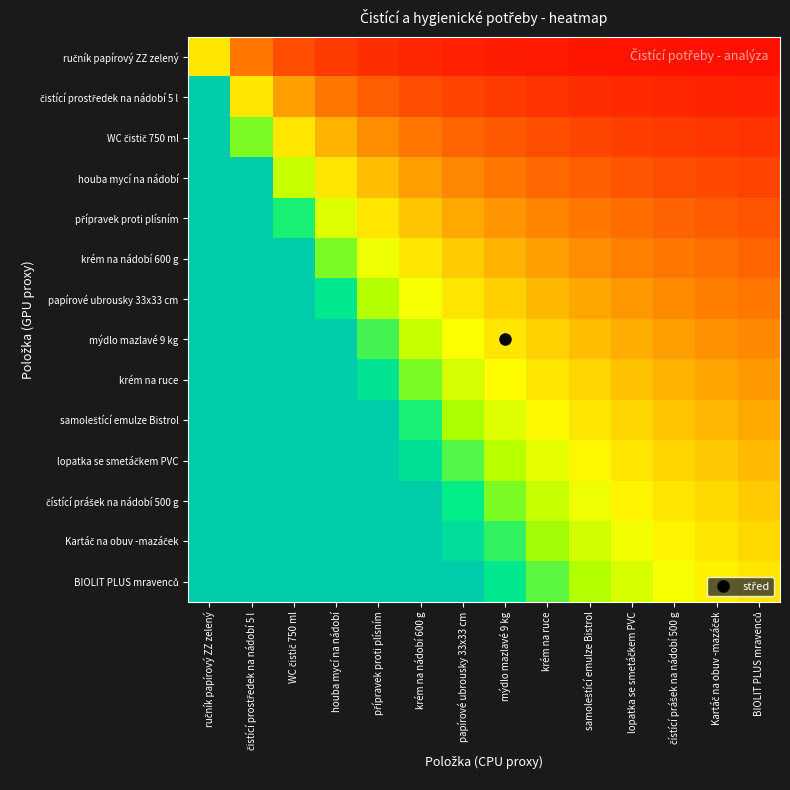

Which category has the lowest value across all series?

BIOLIT PLUS mravenců